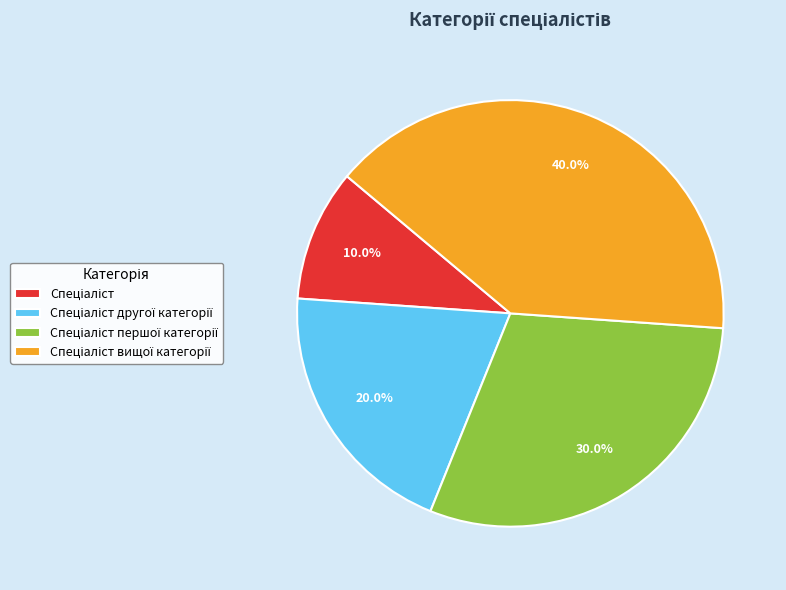

Is there a majority slice in this chart?

No